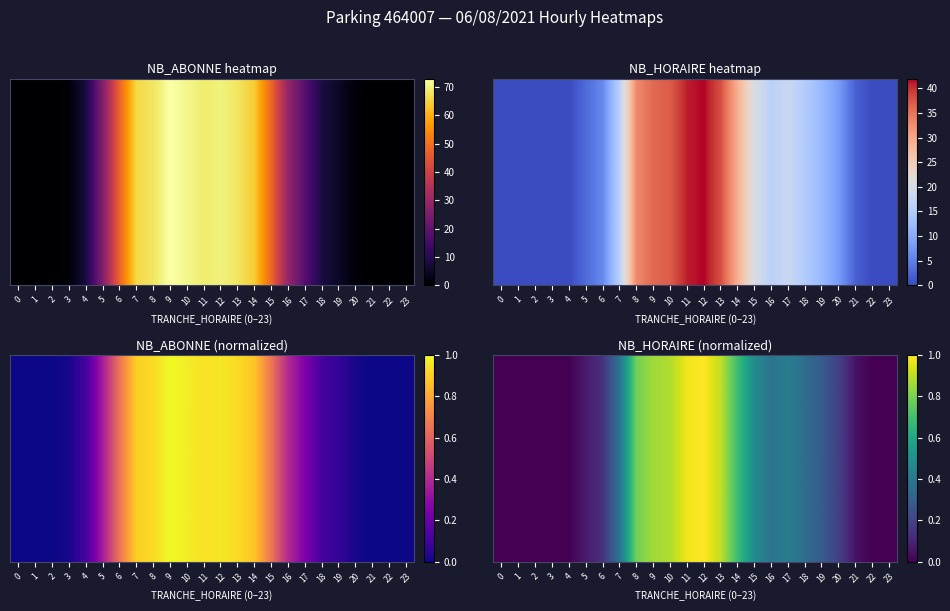

What is the approximate value at 5?

0.1